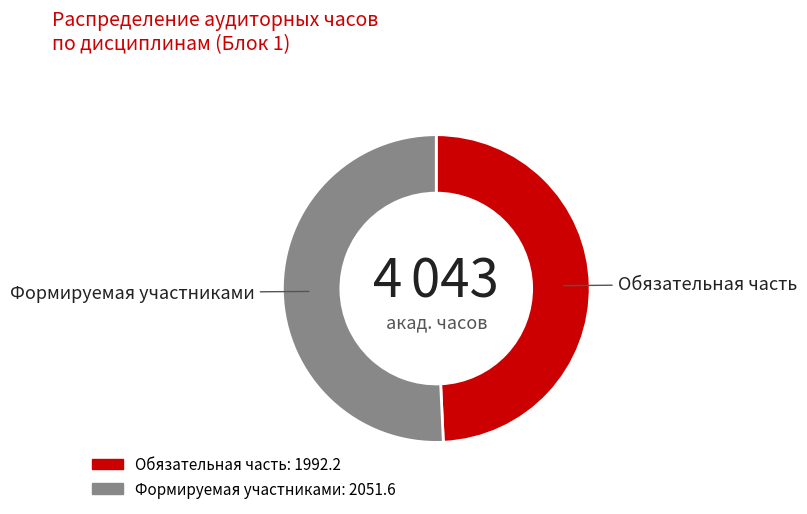

Is there a majority slice in this chart?

Yes